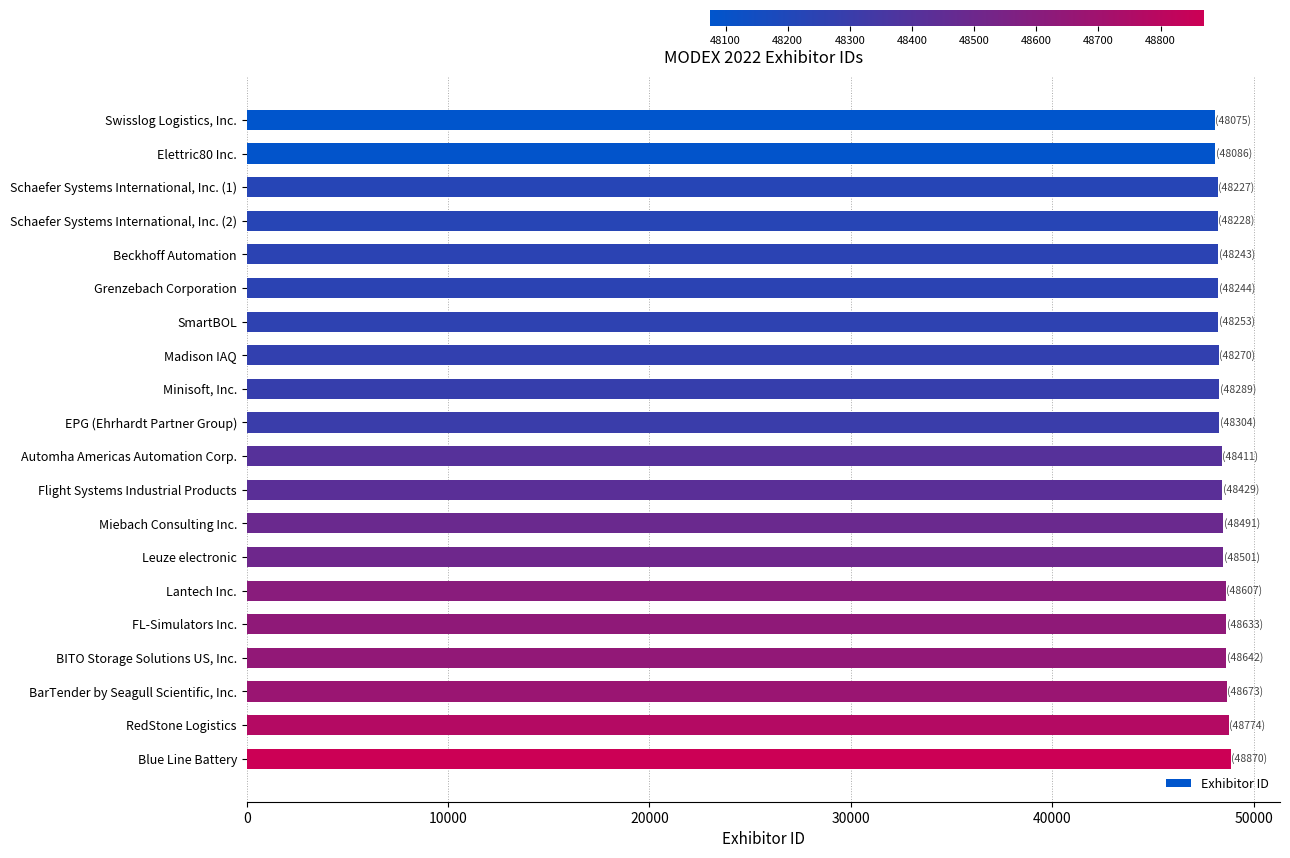

What is the difference between the second highest and minimum values?

699